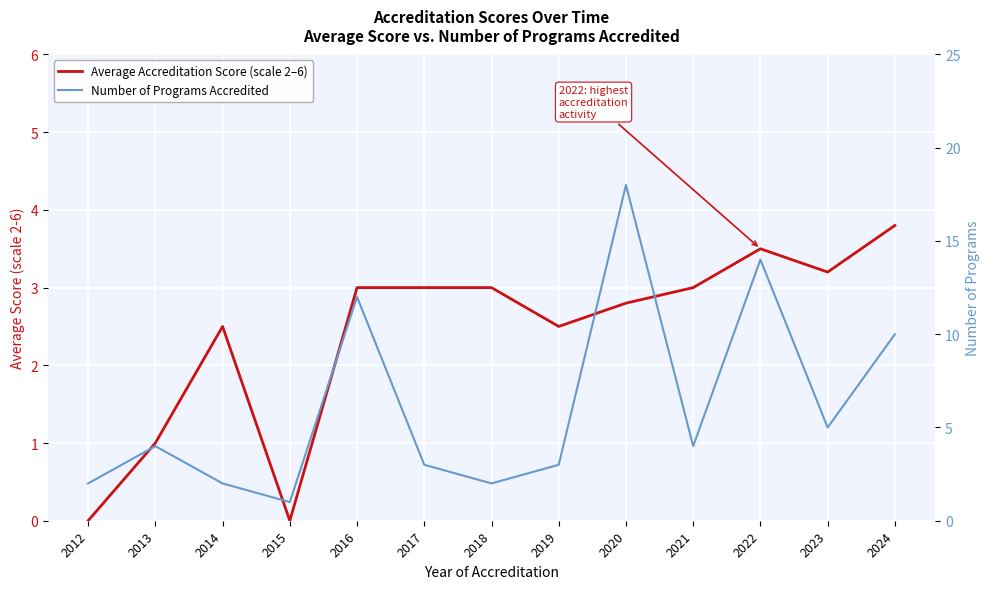

At how many categories does at least one series exceed 12?

2